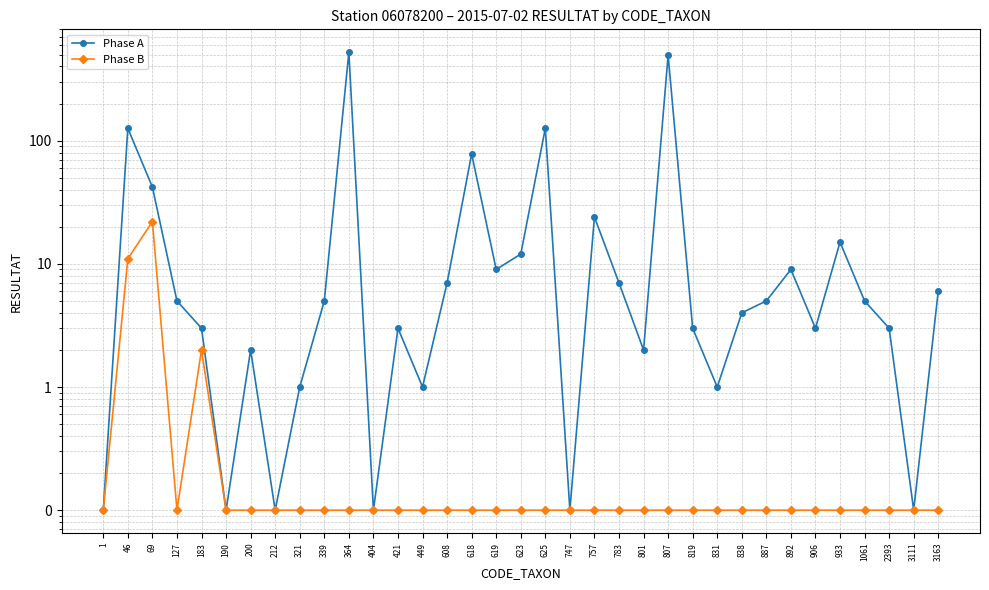

Read the Phase B value at 618.

0.1